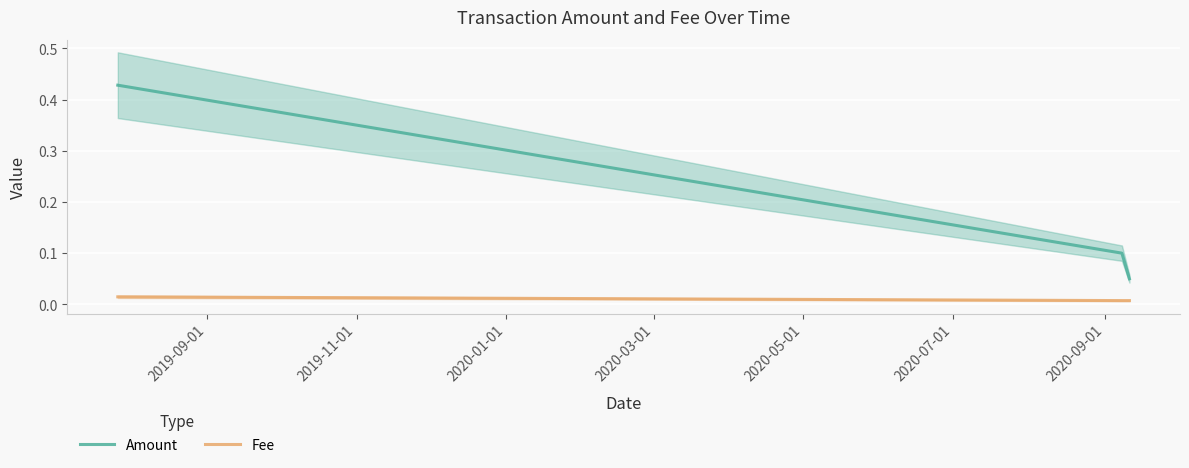

Reading left to right, extract all data points from this chart.

Amount: 0.4	0.1	0.1
Fee: 0.0	0.0	0.0